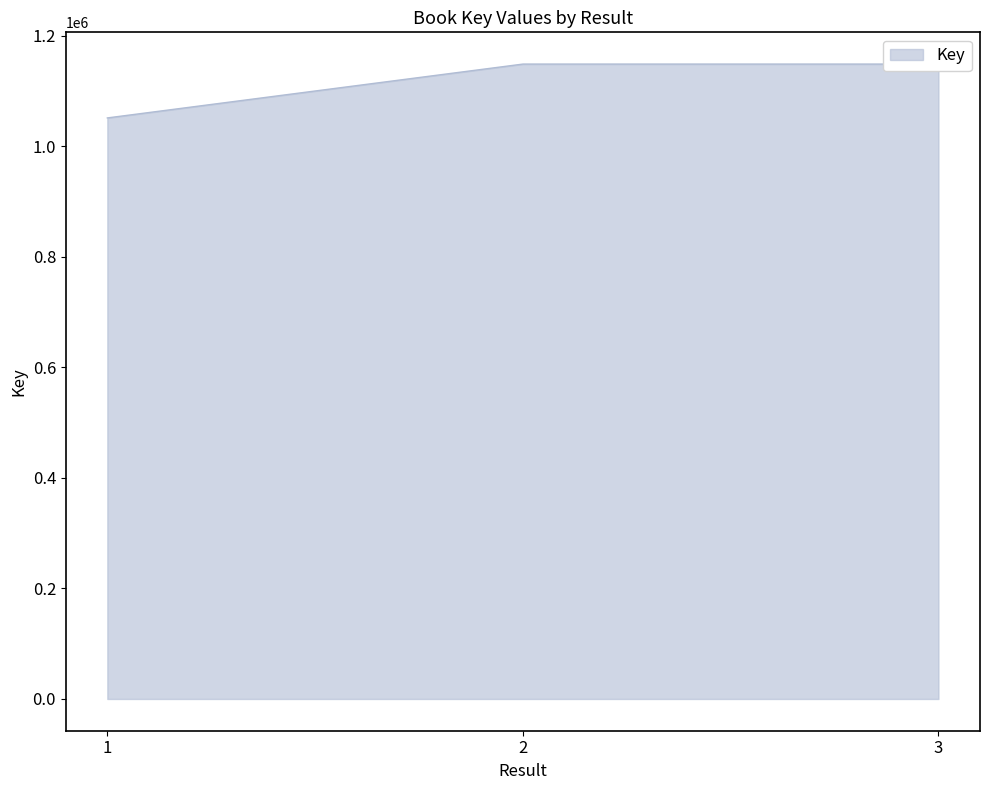

How many lines are shown in the chart?

1